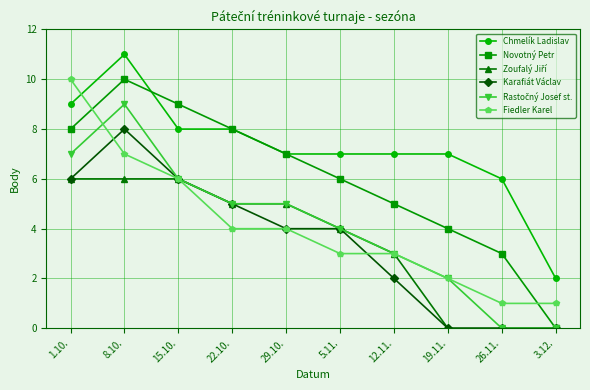

How many series are shown in this chart?

6